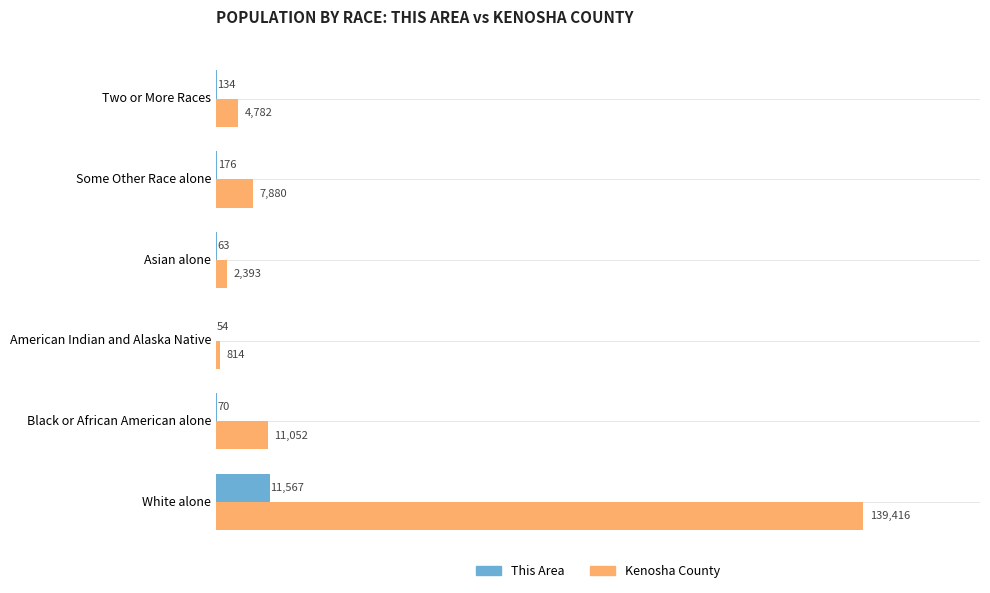

Is it true that Kenosha County equals 139416 at White alone?

True